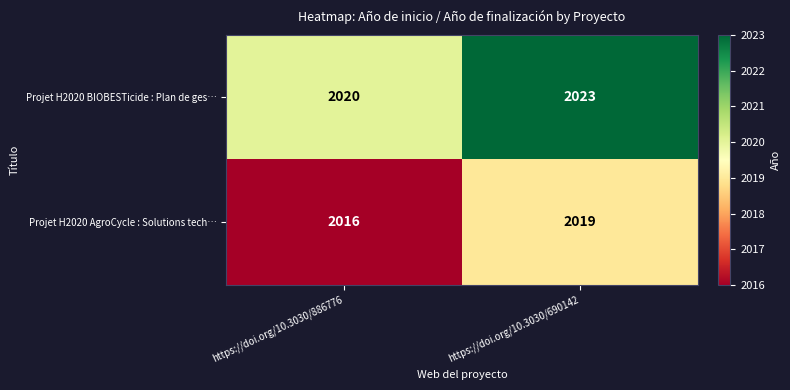

Is the value of Projet H2020 AgroCycle : Solutions tech… at https://doi.org/10.3030/886776 greater than the value of Projet H2020 BIOBESTicide : Plan de ges… at https://doi.org/10.3030/886776?

No